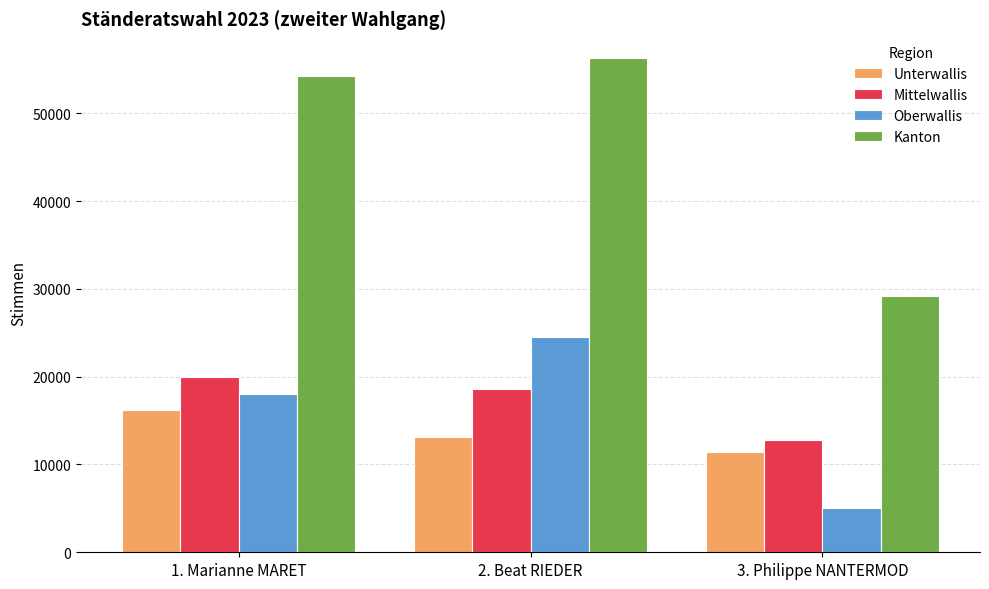

What is the average value of the Oberwallis series?

15872